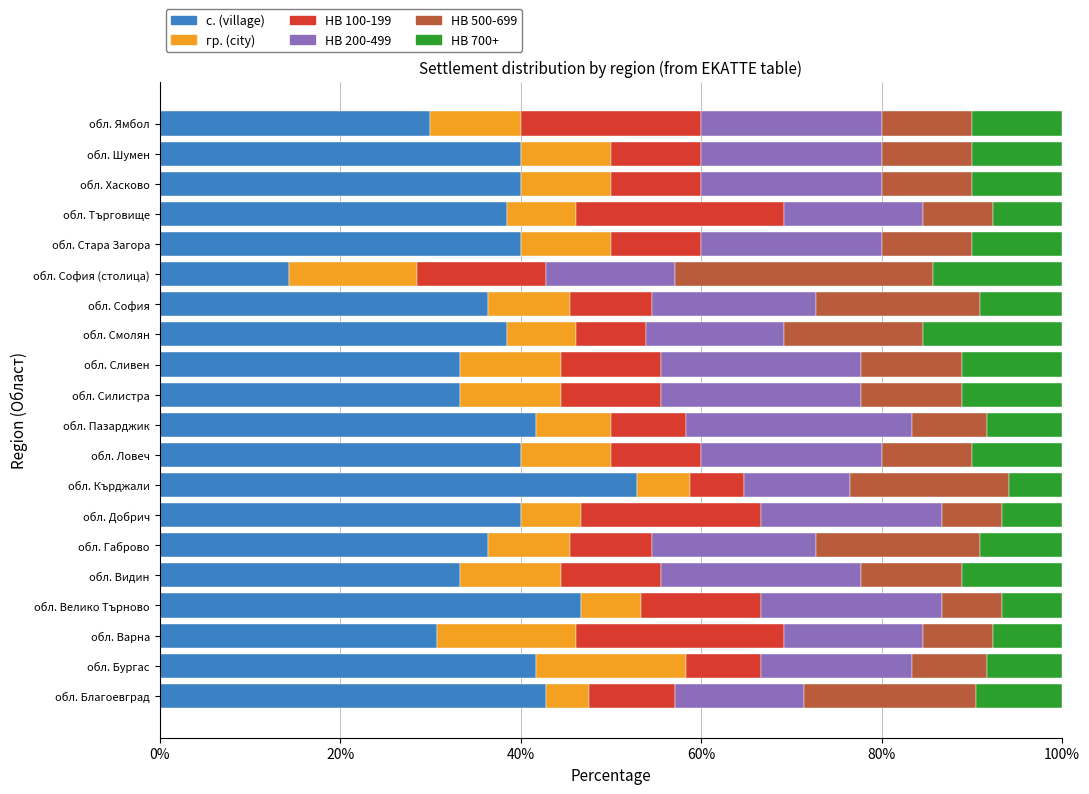

True or false: с. (village) has a value of 58.3 at обл. Габрово.

False